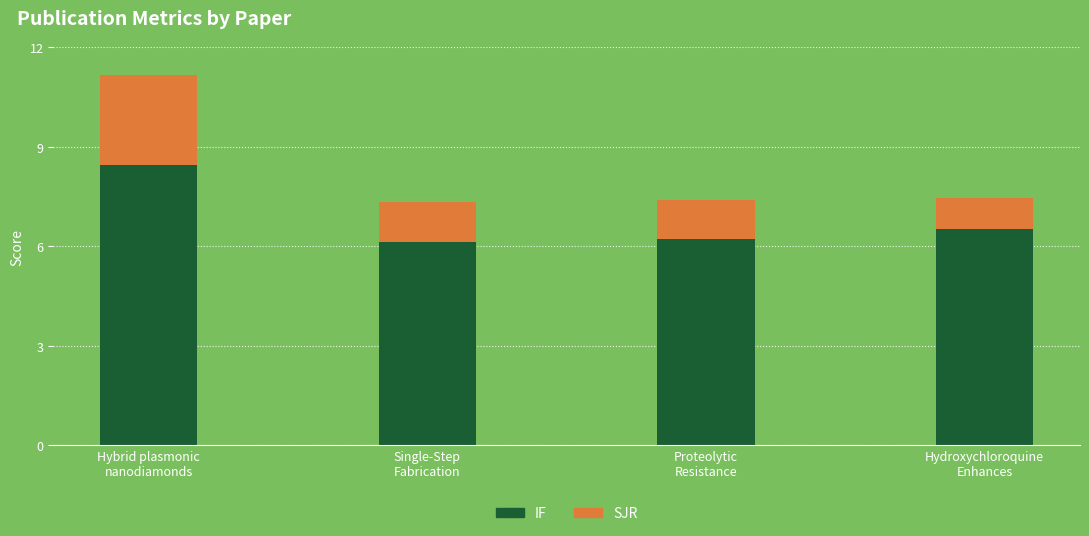

Does the chart contain any negative values?

No